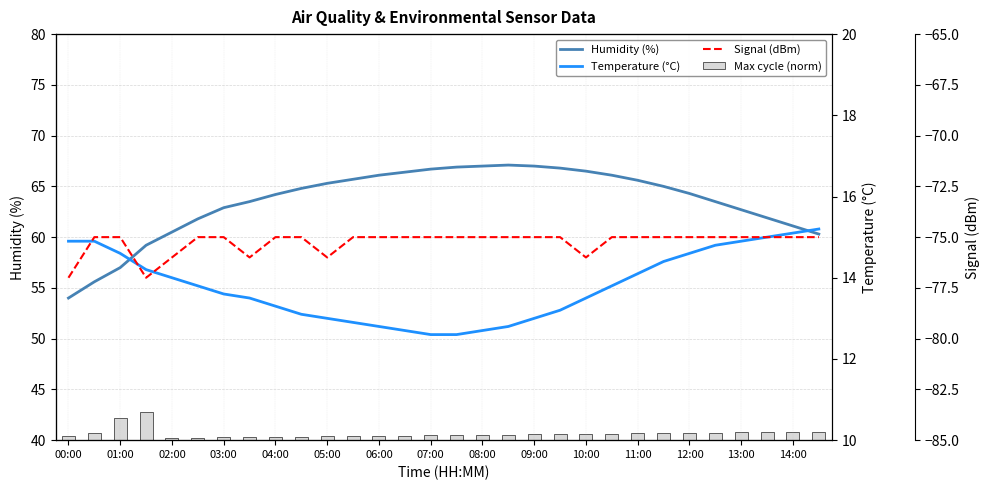

Reading left to right, transcribe all the data shown in this chart.

Humidity (%): 54.0	55.6	57.0	59.2	60.5	61.8	62.9	63.5	64.2	64.8	65.3	65.7	66.1	66.4	66.7	66.9	67.0	67.1	67.0	66.8	66.5	66.1	65.6	65.0	64.3	63.5	62.7	61.9	61.1	60.3
Max cycle (norm): 0.4	0.7	2.2	2.8	0.2	0.2	0.3	0.3	0.3	0.4	0.4	0.4	0.4	0.5	0.5	0.5	0.5	0.5	0.6	0.6	0.6	0.6	0.7	0.7	0.7	0.8	0.8	0.8	0.8	0.9
Temperature (°C): 14.9	14.9	14.6	14.2	14.0	13.8	13.6	13.5	13.3	13.1	13.0	12.9	12.8	12.7	12.6	12.6	12.7	12.8	13.0	13.2	13.5	13.8	14.1	14.4	14.6	14.8	14.9	15.0	15.1	15.2
Signal (dBm): -77.0	-75.0	-75.0	-77.0	-76.0	-75.0	-75.0	-76.0	-75.0	-75.0	-76.0	-75.0	-75.0	-75.0	-75.0	-75.0	-75.0	-75.0	-75.0	-75.0	-76.0	-75.0	-75.0	-75.0	-75.0	-75.0	-75.0	-75.0	-75.0	-75.0